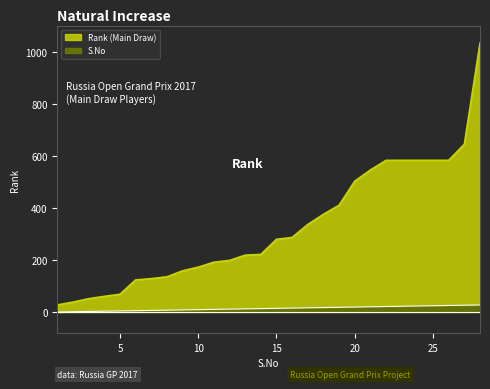

What is the difference between the second highest and second lowest values in the S.No series?

25